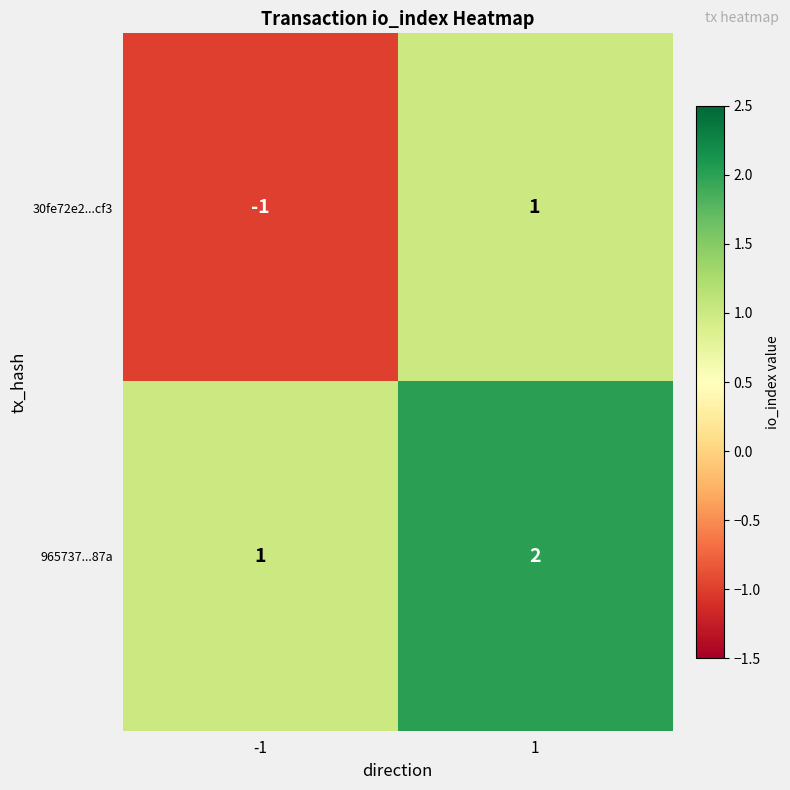

Which series has the largest total across all categories?

965737...87a